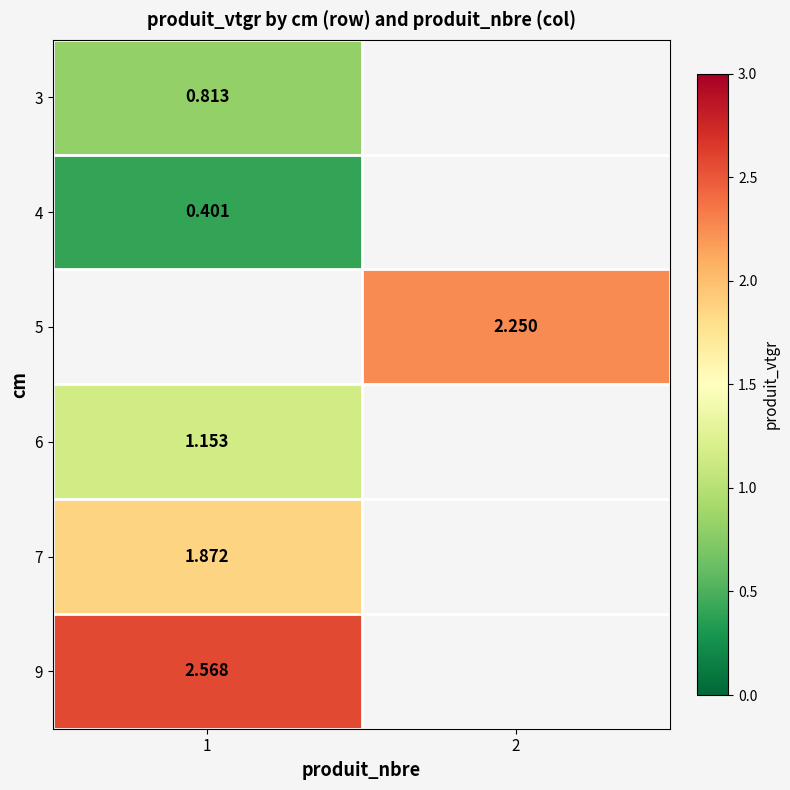

The value of 6 at 1 is 1.2. True or false?

True